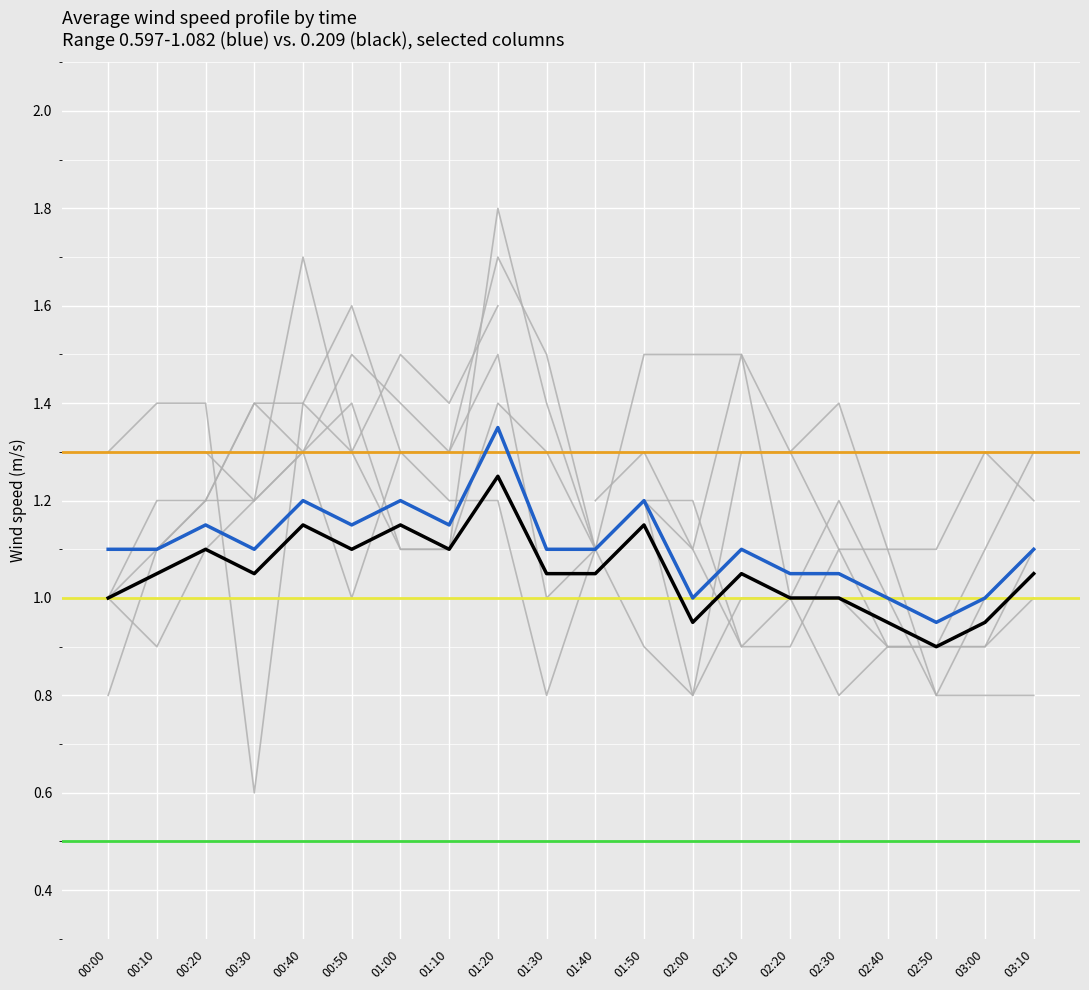

Where do 0.985 and 0.597 first cross each other?

00:30 and 00:40